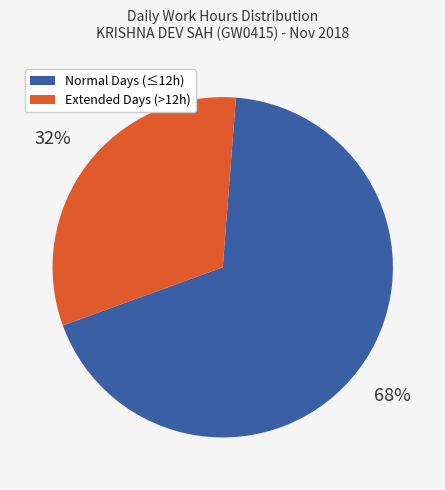

How many segments does this pie chart have?

2